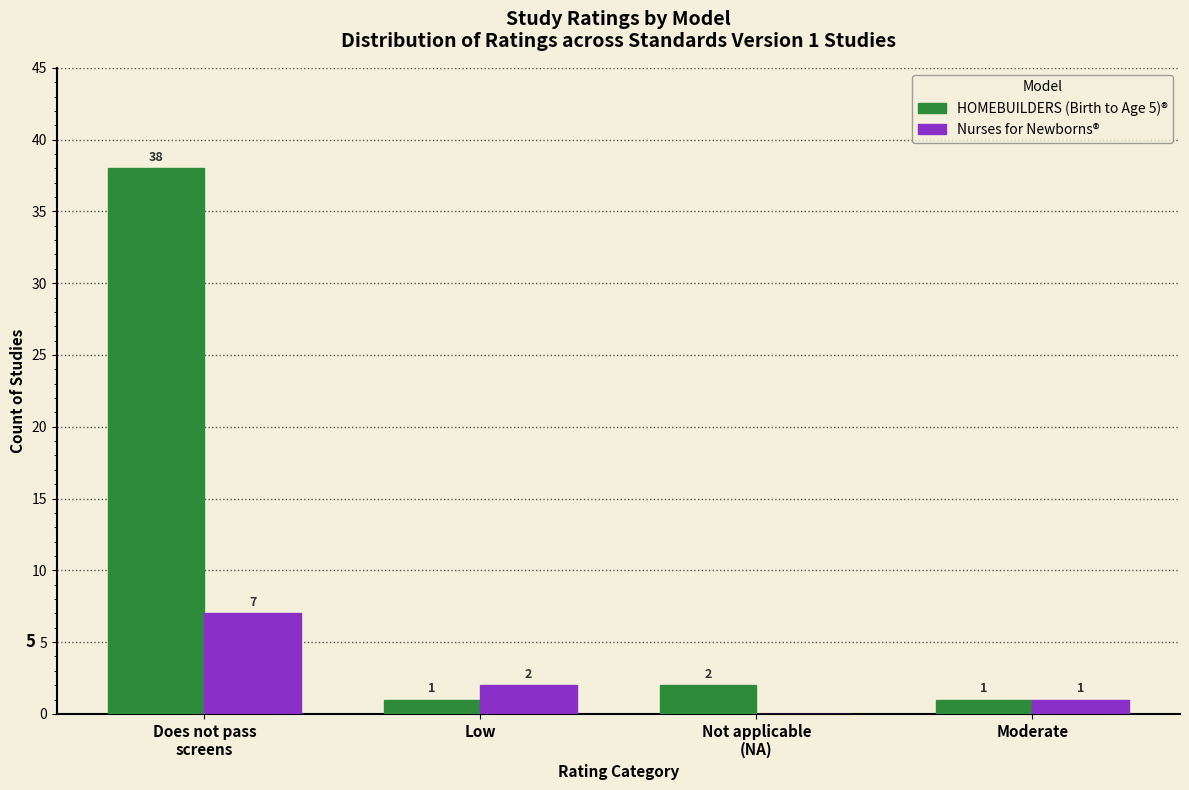

What is the maximum value for HOMEBUILDERS (Birth to Age 5)®?

38